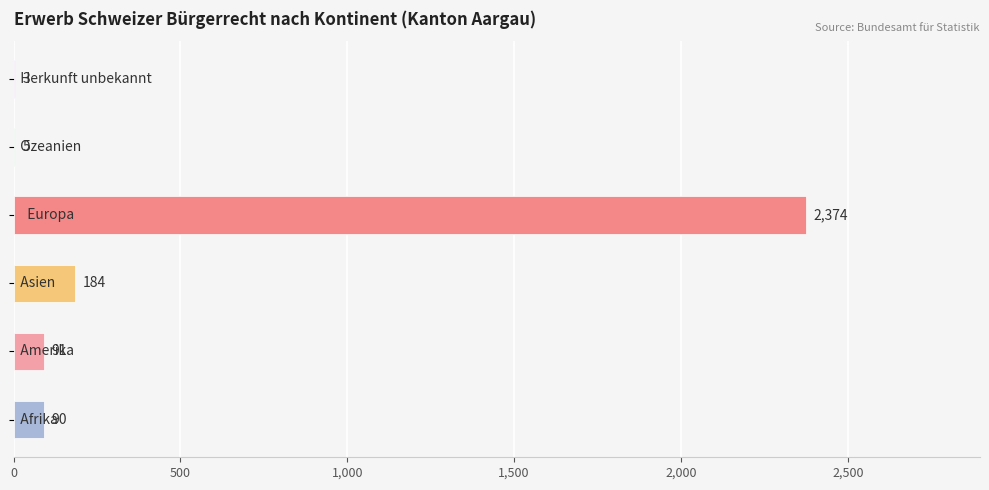

What is the greatest value displayed?

2374